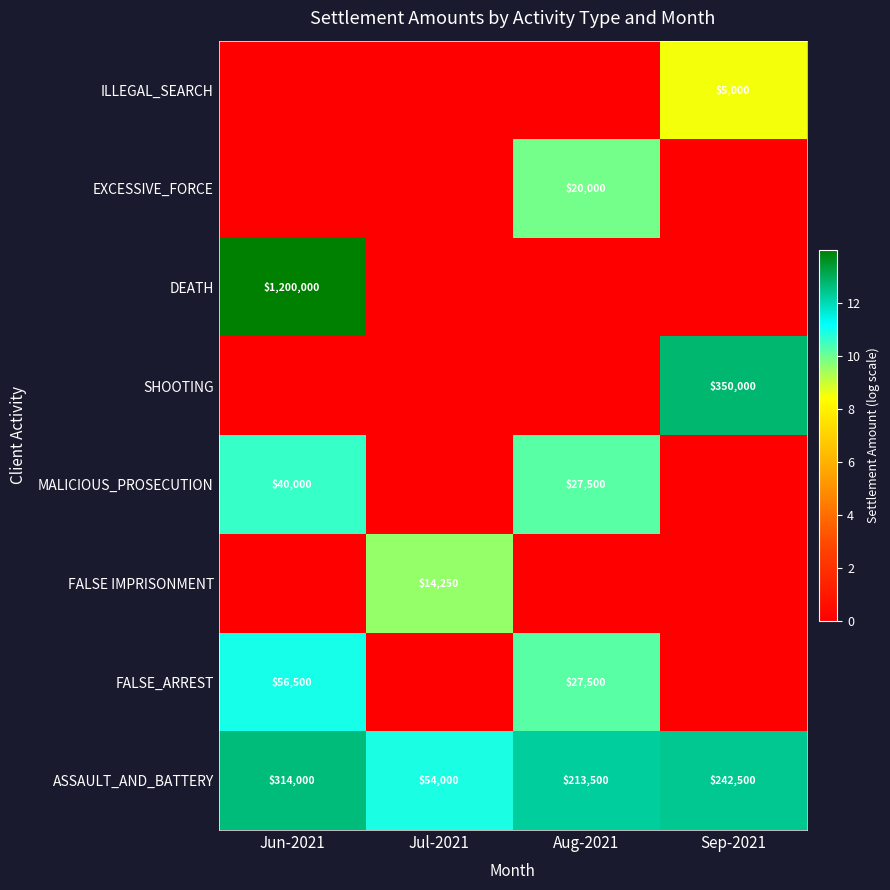

How many ASSAULT_AND_BATTERY values are between 213500 and 314000?

3